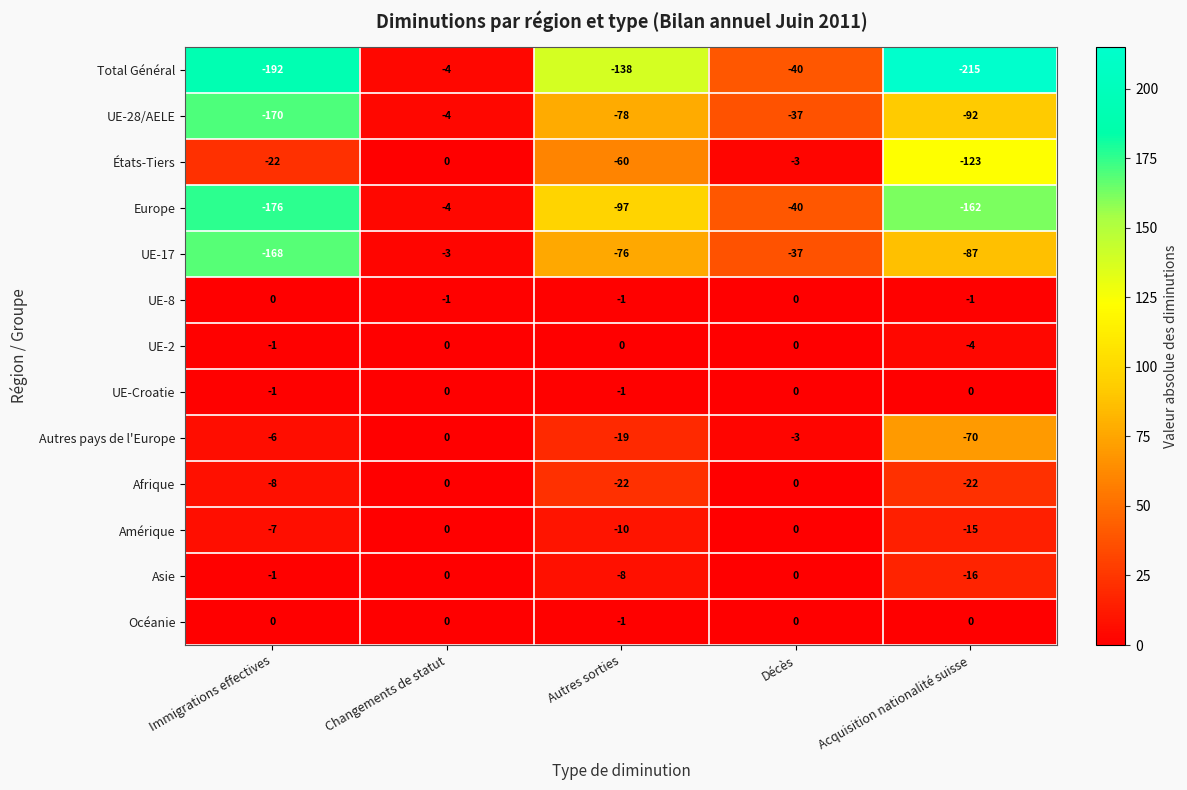

What is the sum of all UE-17 values?

-371